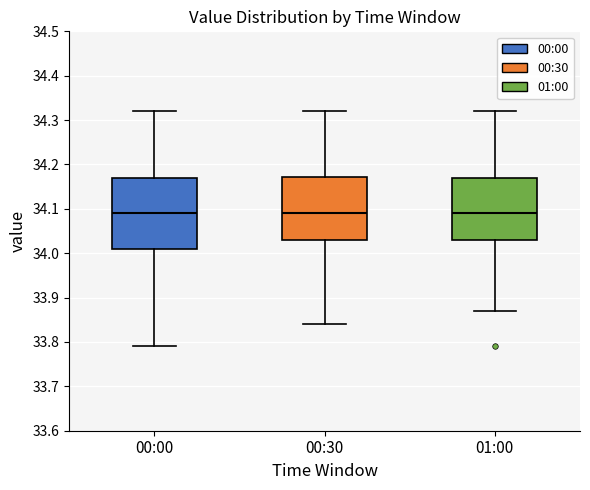

Where is the upper edge of the box for 01:00 on the y-axis? The values are not printed on the chart, so give them approximately, as read against the axis.

34.17